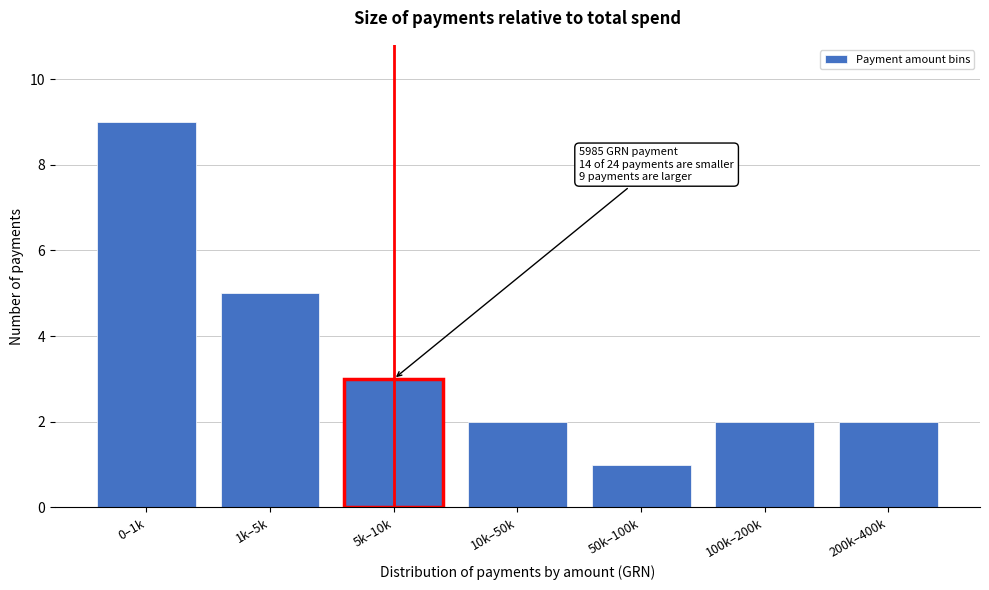

Reading left to right, what are all the values shown in this chart?

0–1k=9	1k–5k=5	5k–10k=3	10k–50k=2	50k–100k=1	100k–200k=2	200k–400k=2